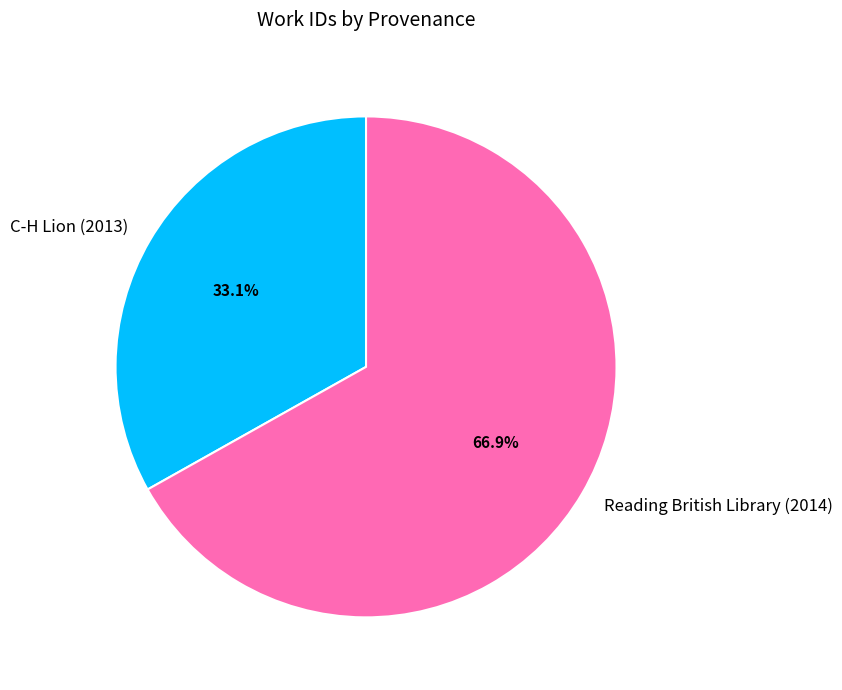

What is the smallest slice in the pie chart?

C-H Lion (2013)